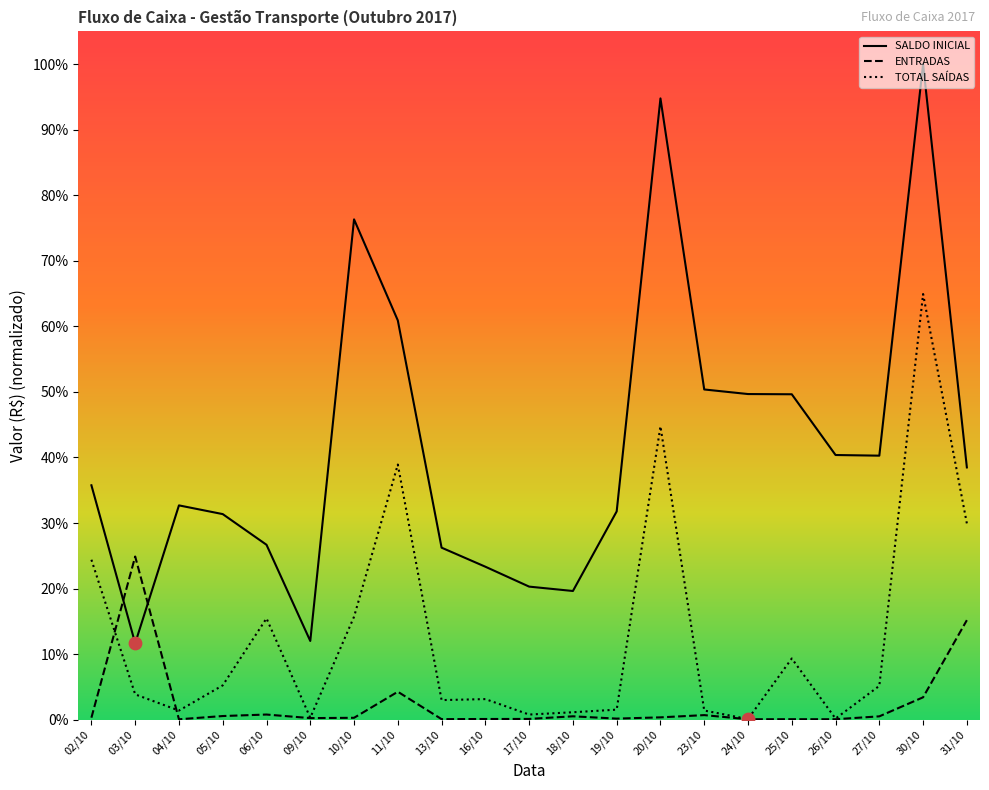

At how many categories does at least one series exceed 0?

21